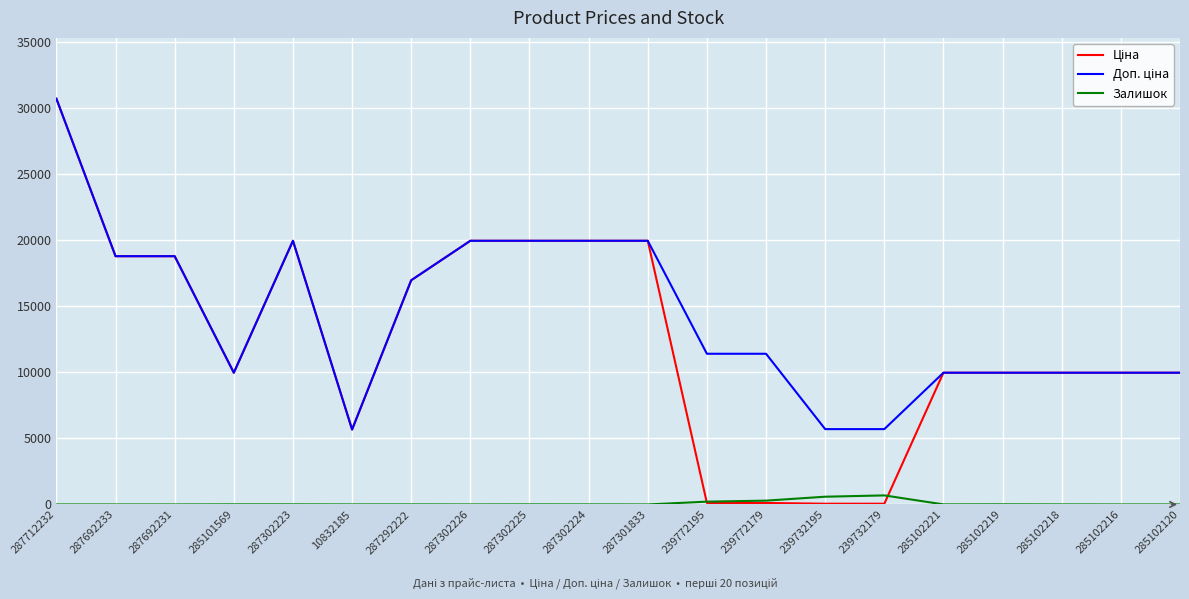

The Залишок series shows 9.0 at 285102219. True or false?

True